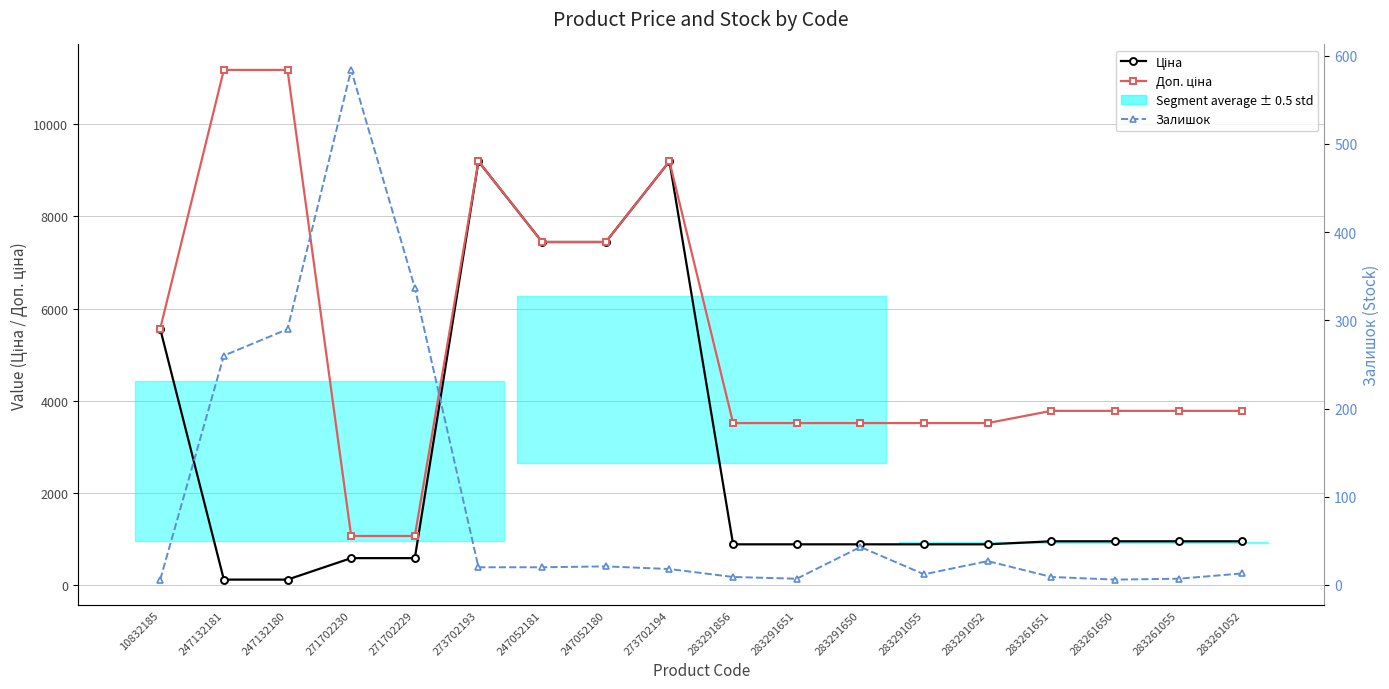

True or false: Доп. ціна and Ціна intersect in this chart.

False